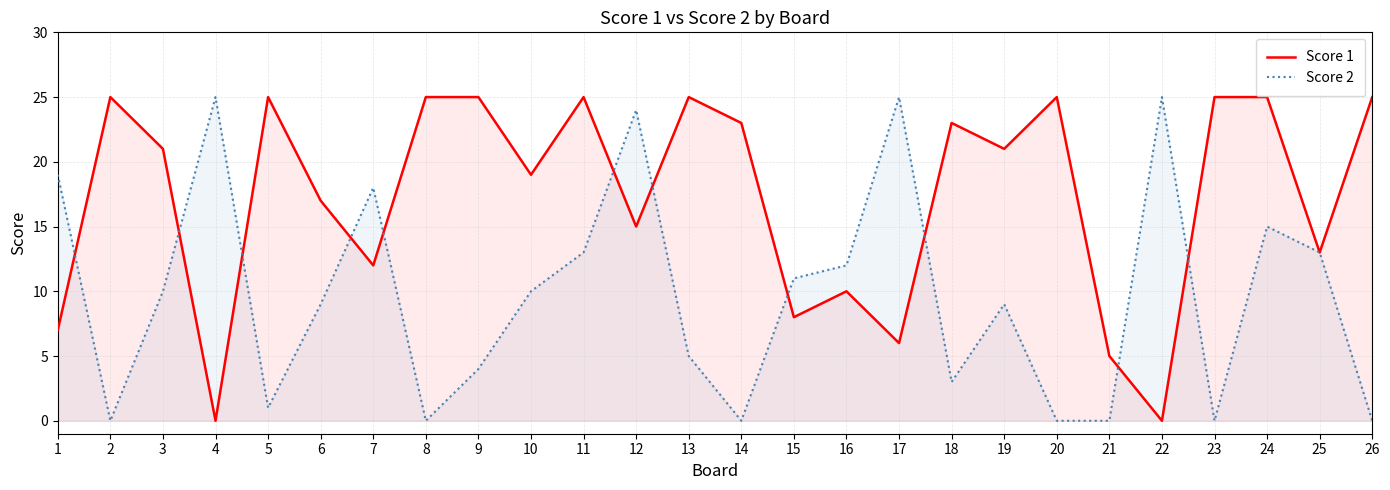

What is the value of the Score 1 point at the 10th from the left?

19